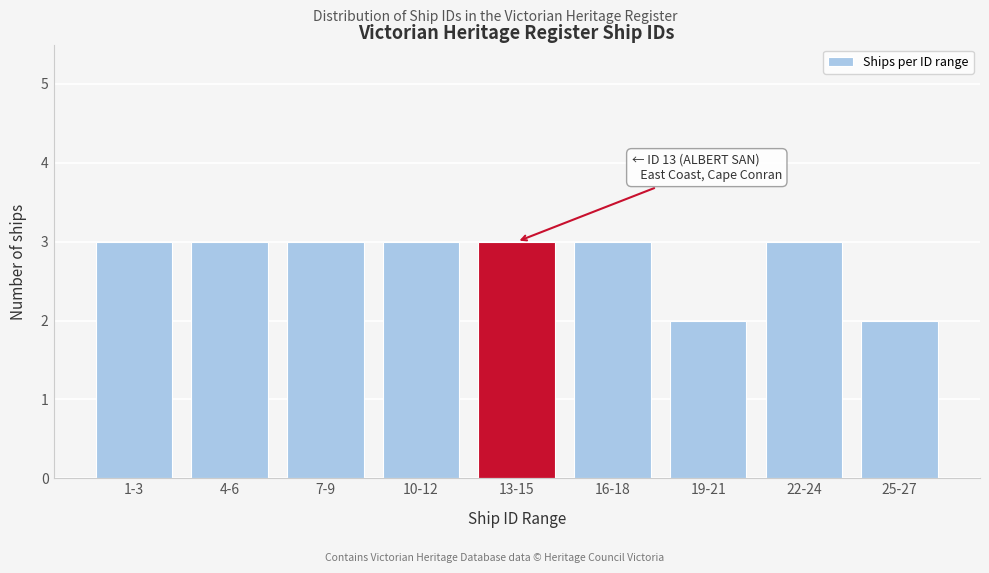

Reading left to right, list all the values displayed in this chart.

1-3=3	4-6=3	7-9=3	10-12=3	13-15=3	16-18=3	19-21=2	22-24=3	25-27=2